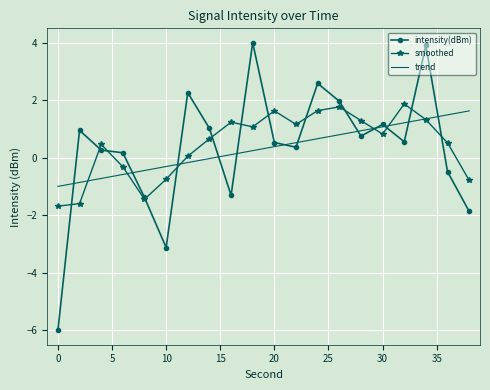

How many times do trend and smoothed cross each other?

6